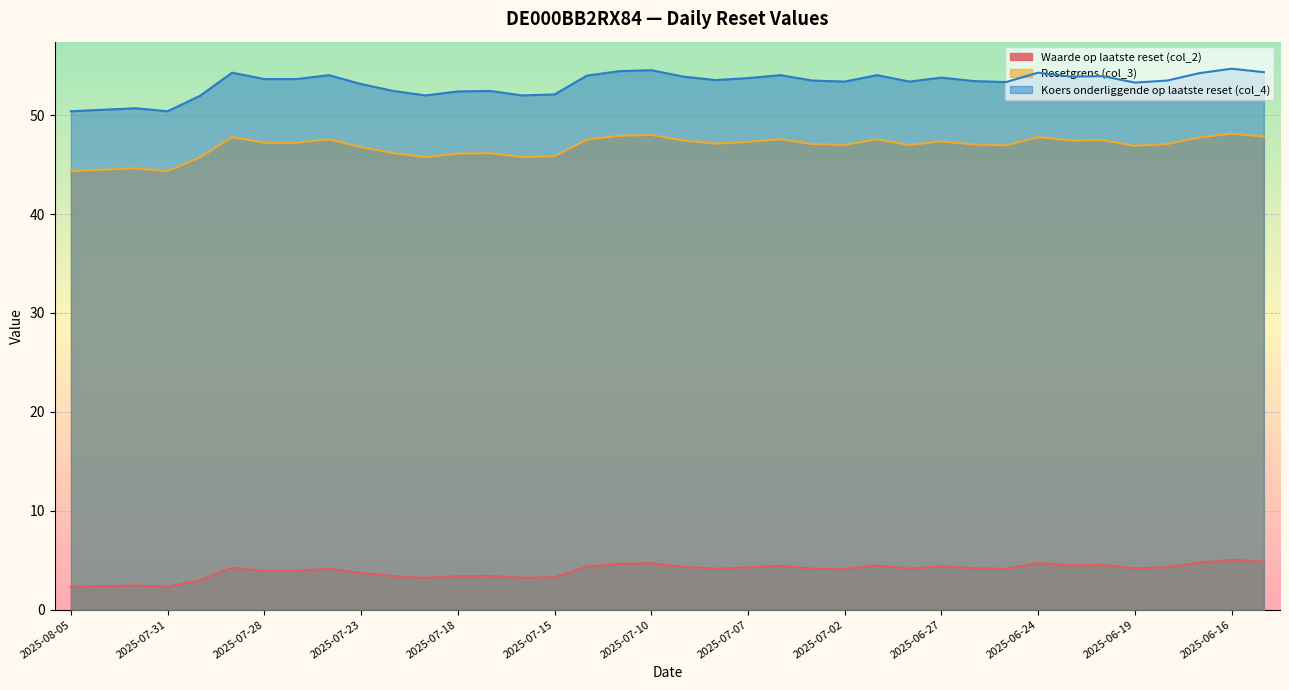

What is the minimum value for Koers onderliggende op laatste reset (col_4)?

50.4